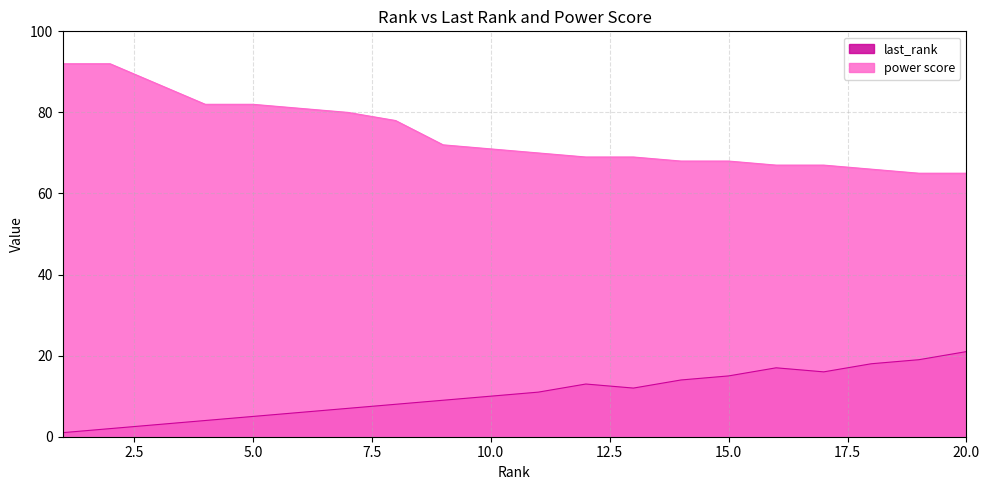

How many series are shown in this chart?

2